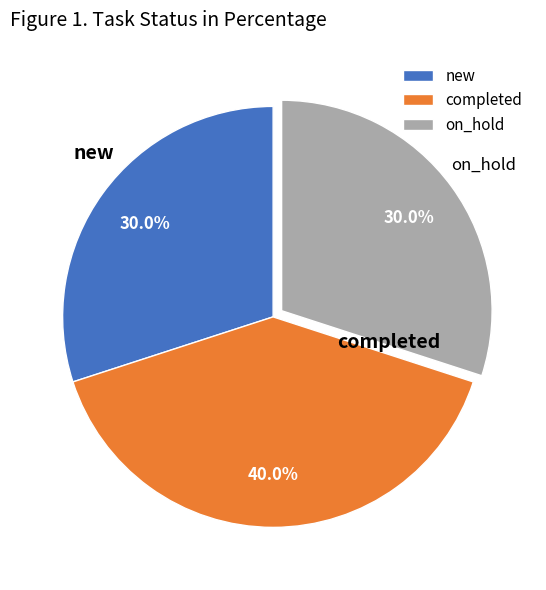

Is it true that on_hold is 30% of the pie?

True